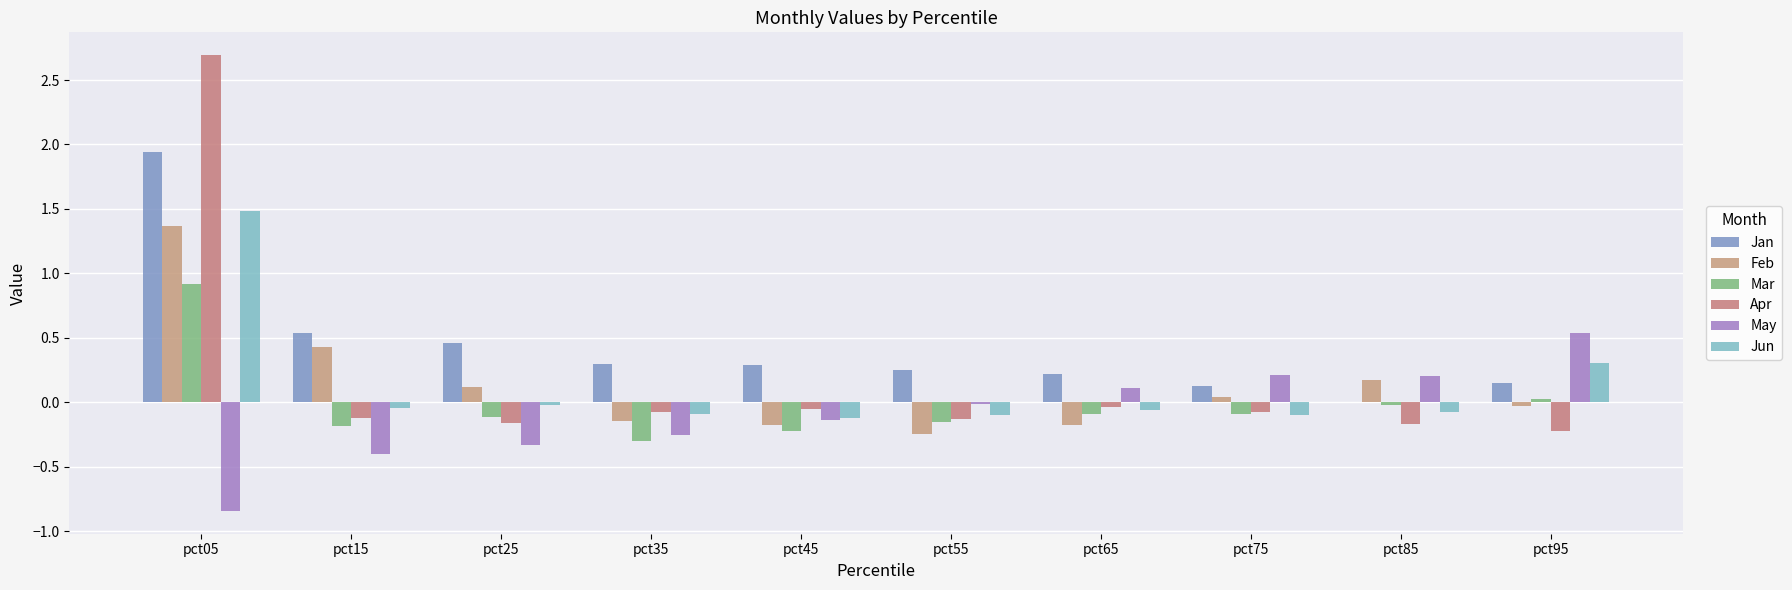

Are the bars horizontal?

No